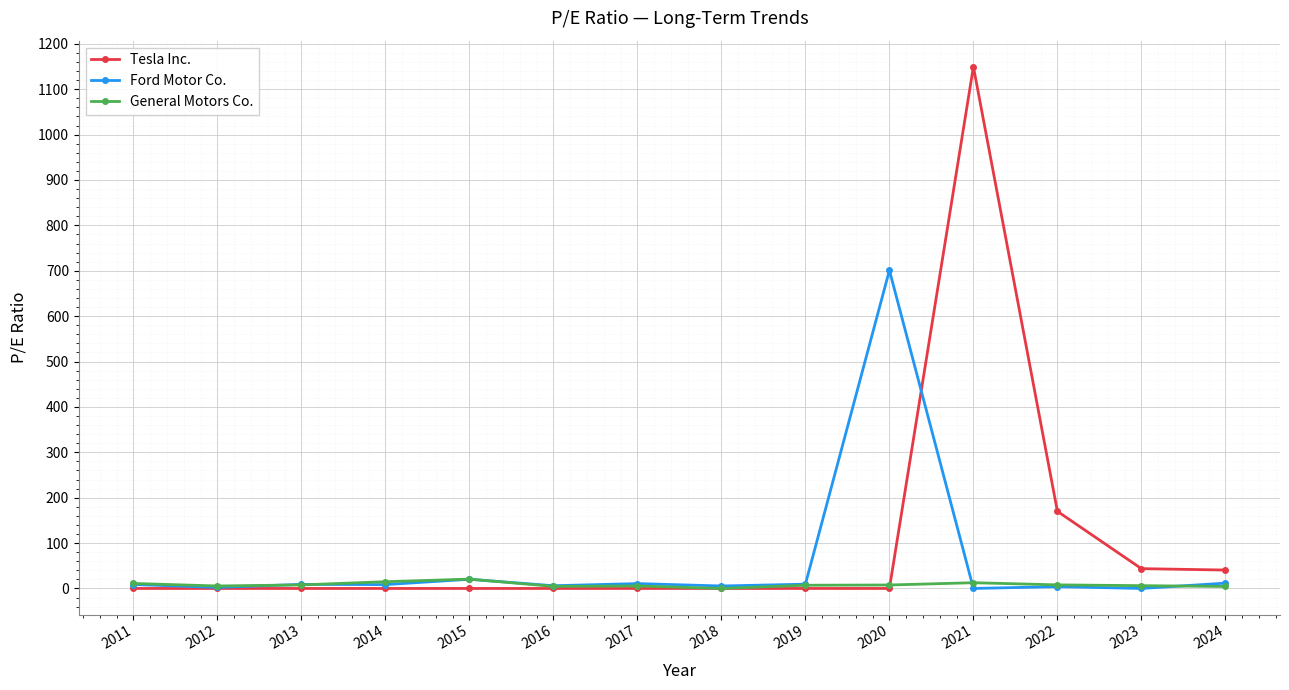

Is this an area chart (filled region under the line)?

No